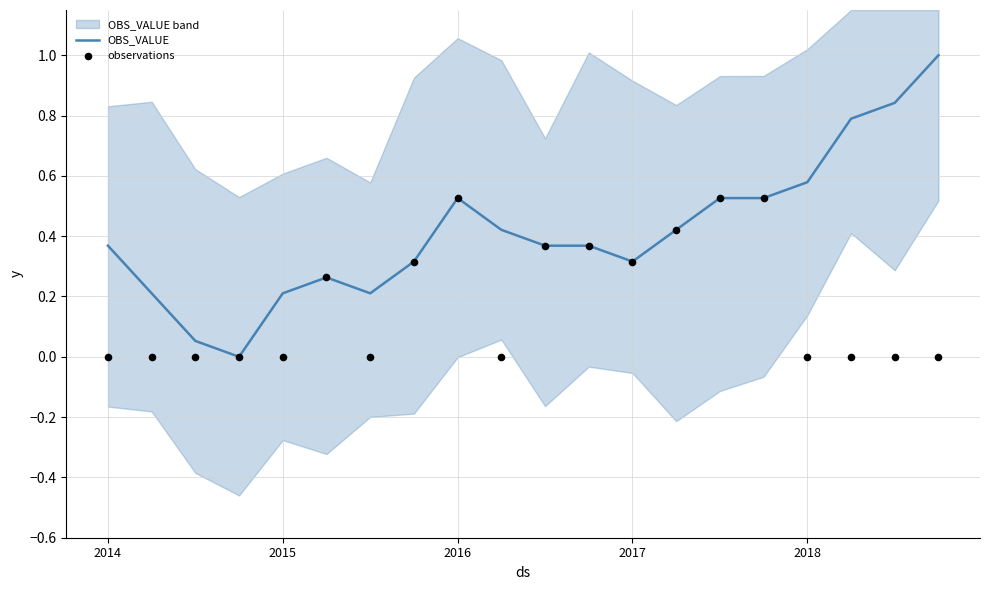

Which series reaches the maximum Y coordinate?

OBS_VALUE